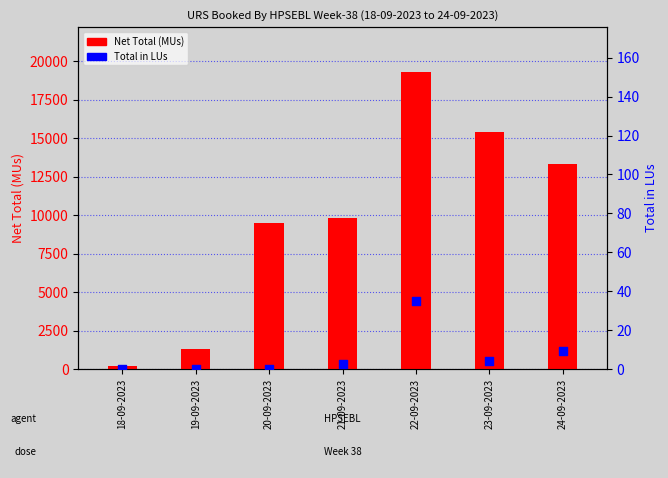

Which series contains the lowest Y value?

Total in LUs